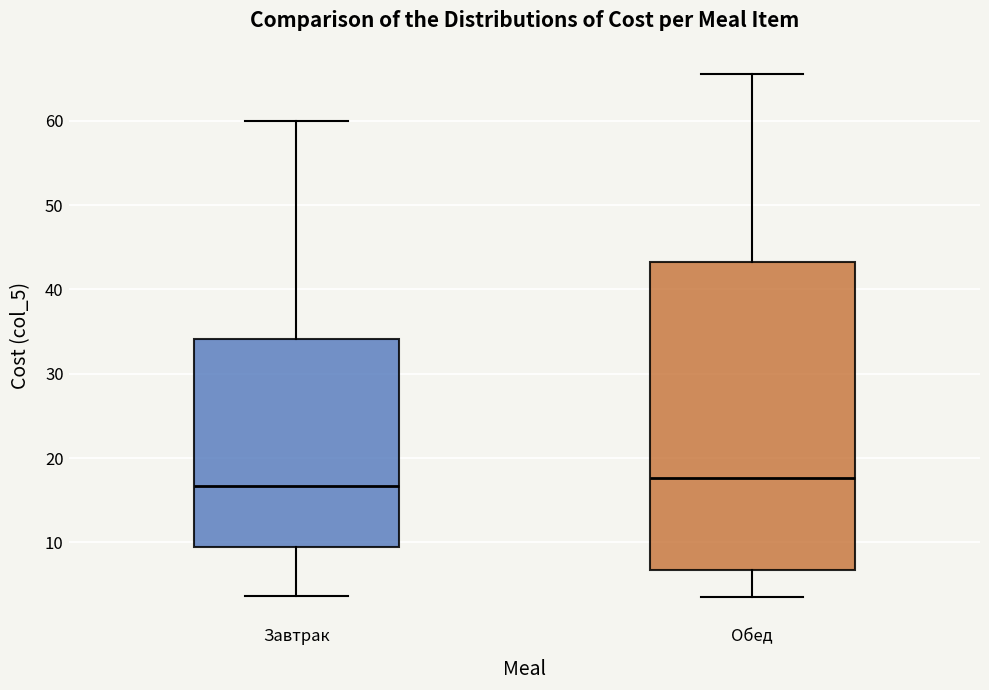

Where does the median line of the box for Обед sit on the y-axis? The values are not printed on the chart, so give them approximately, as read against the axis.

18